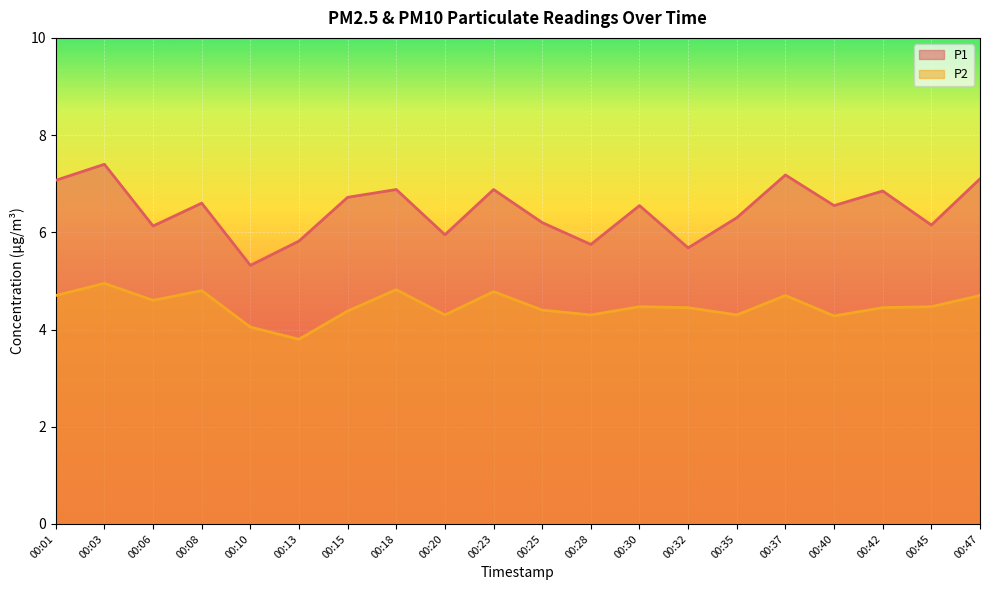

Reading left to right, transcribe all the data shown in this chart.

P1: 7.1	7.4	6.1	6.6	5.3	5.8	6.7	6.9	6.0	6.9	6.2	5.8	6.5	5.7	6.3	7.2	6.5	6.8	6.2	7.1
P2: 4.7	5.0	4.6	4.8	4.0	3.8	4.4	4.8	4.3	4.8	4.4	4.3	4.5	4.5	4.3	4.7	4.3	4.5	4.5	4.7